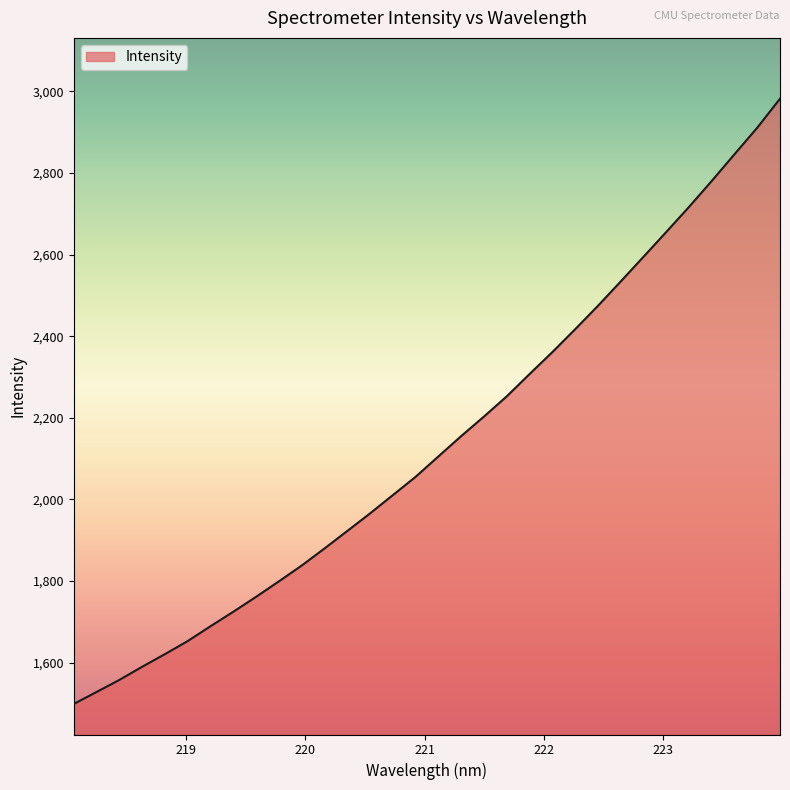

What is the minimum value shown in the chart?

1498.5